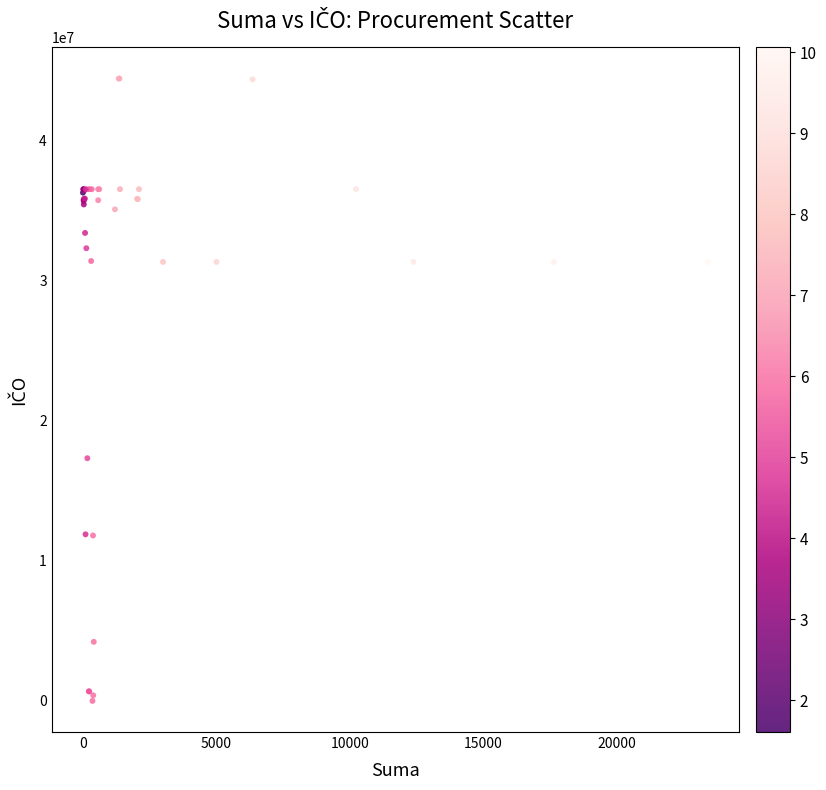

What Y value in the scatter plot is closest to 22209949?

17321450